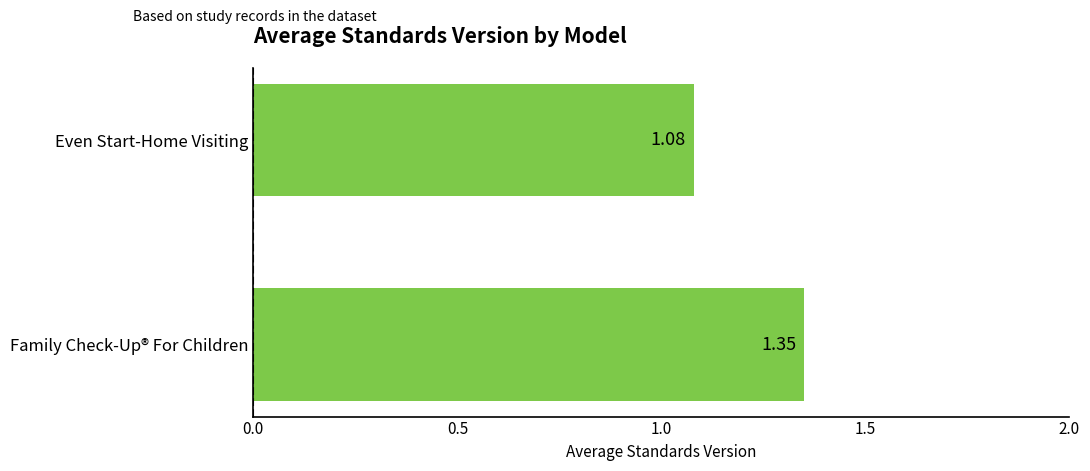

Which label corresponds to the smallest value in the chart?

Even Start-Home Visiting